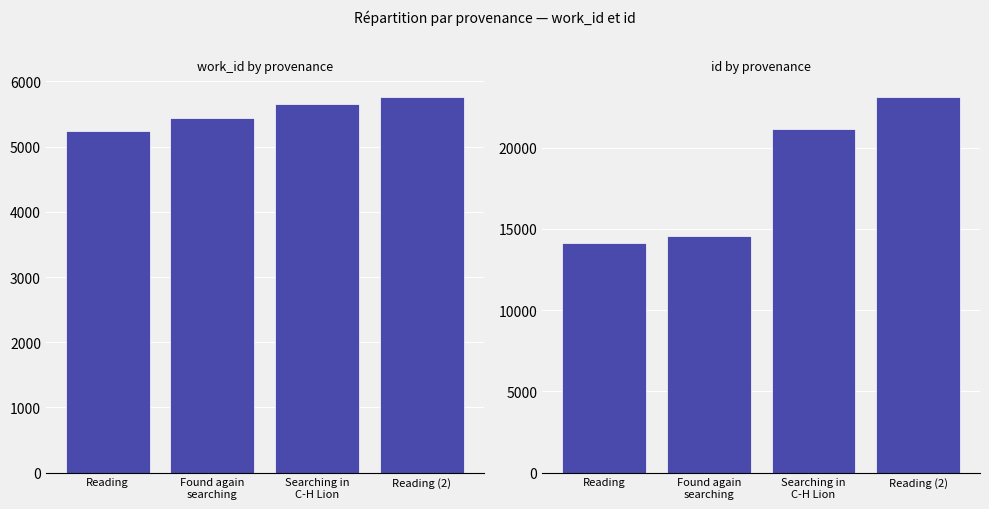

What is the difference between the maximum and second lowest values in the work_id series?

324